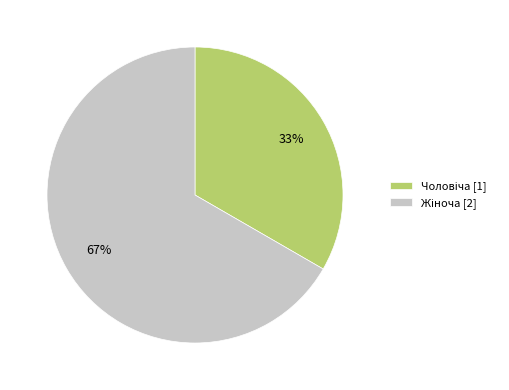

To the nearest percent, what is the average slice percentage?

50%